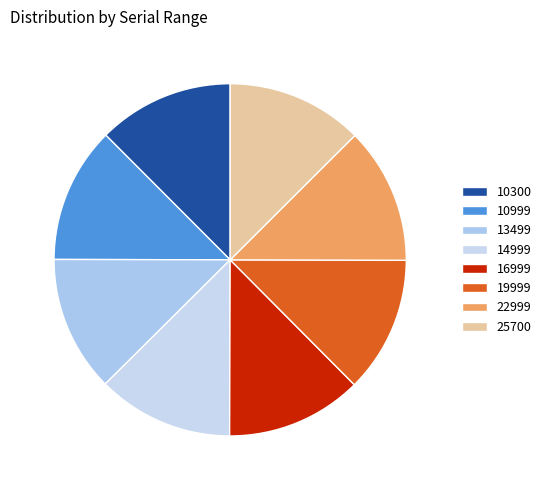

The 10999 slice represents 21% of the pie. True or false?

False